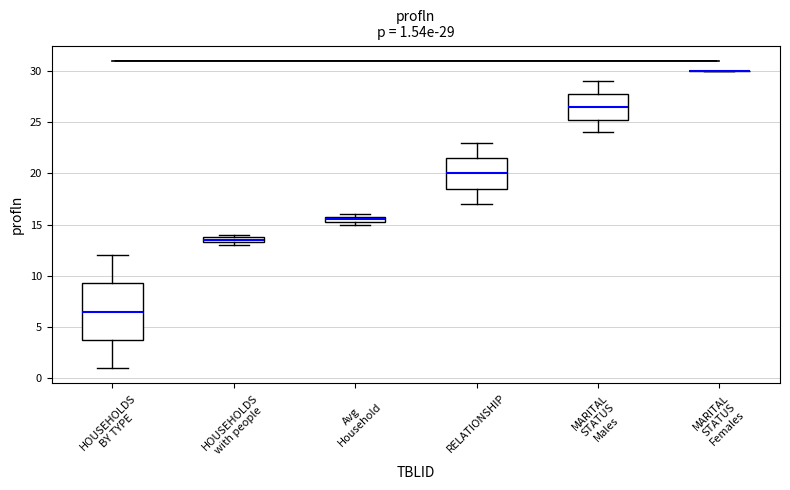

Which box is the tallest, from its lower edge to its upper edge?

HOUSEHOLDS BY TYPE